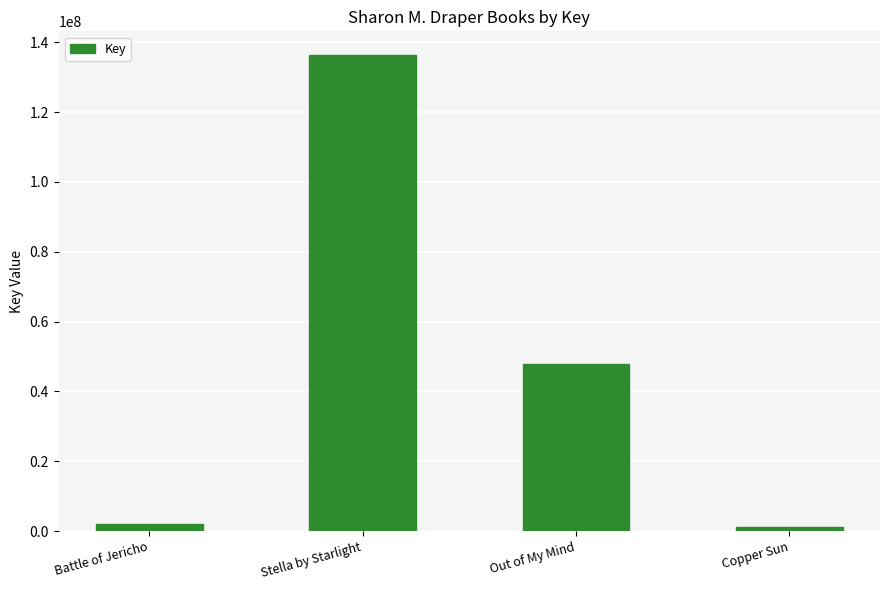

What is the greatest value displayed?

136319476